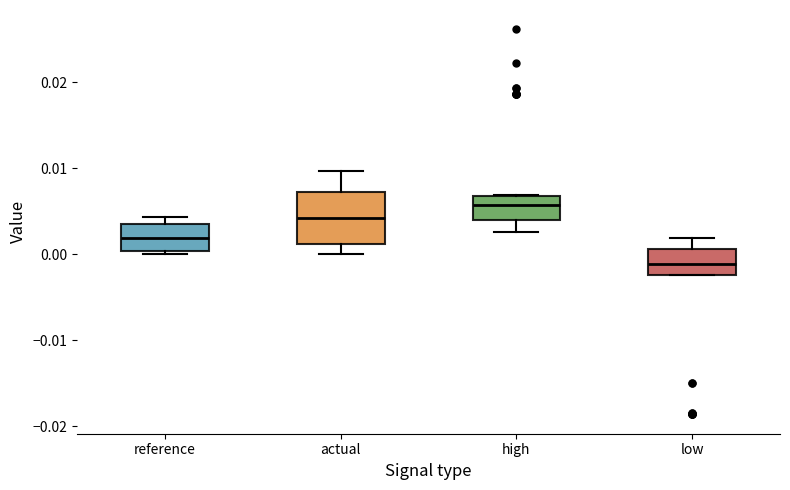

Which box's median line is the highest?

high